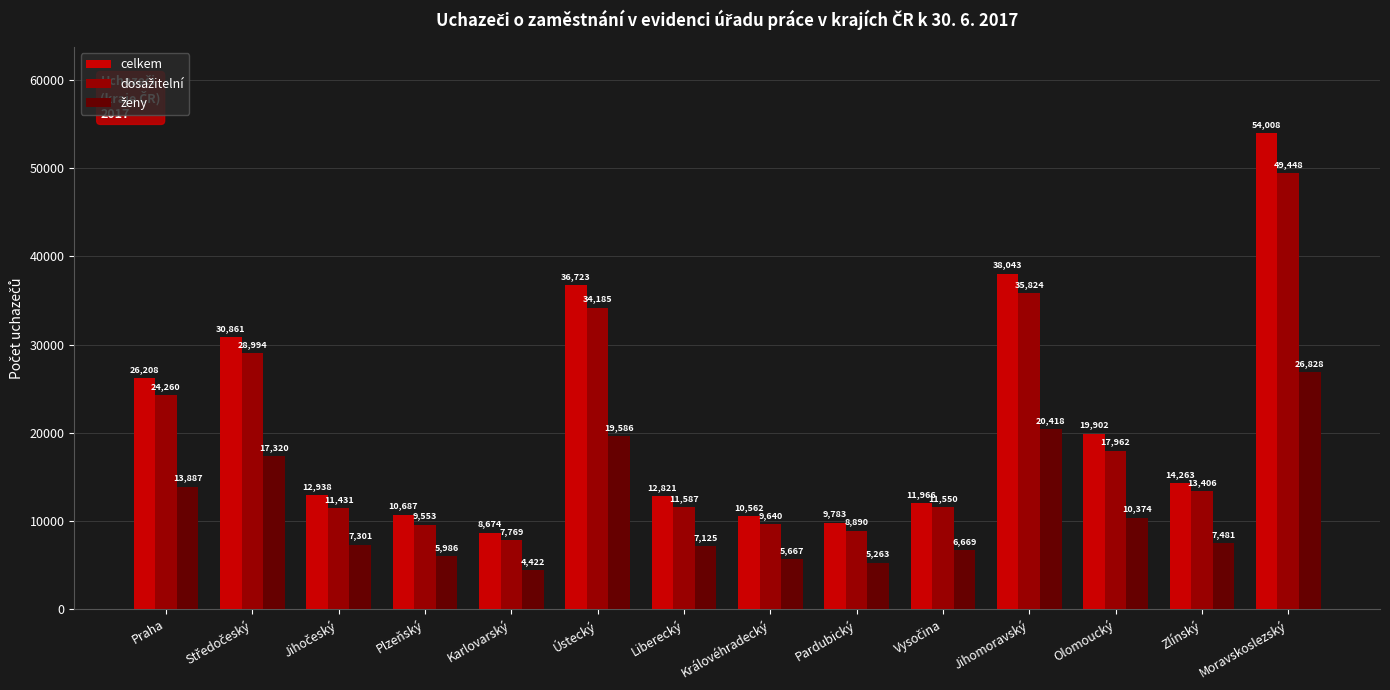

What is the label of the 5th bar from the left?

Karlovarský